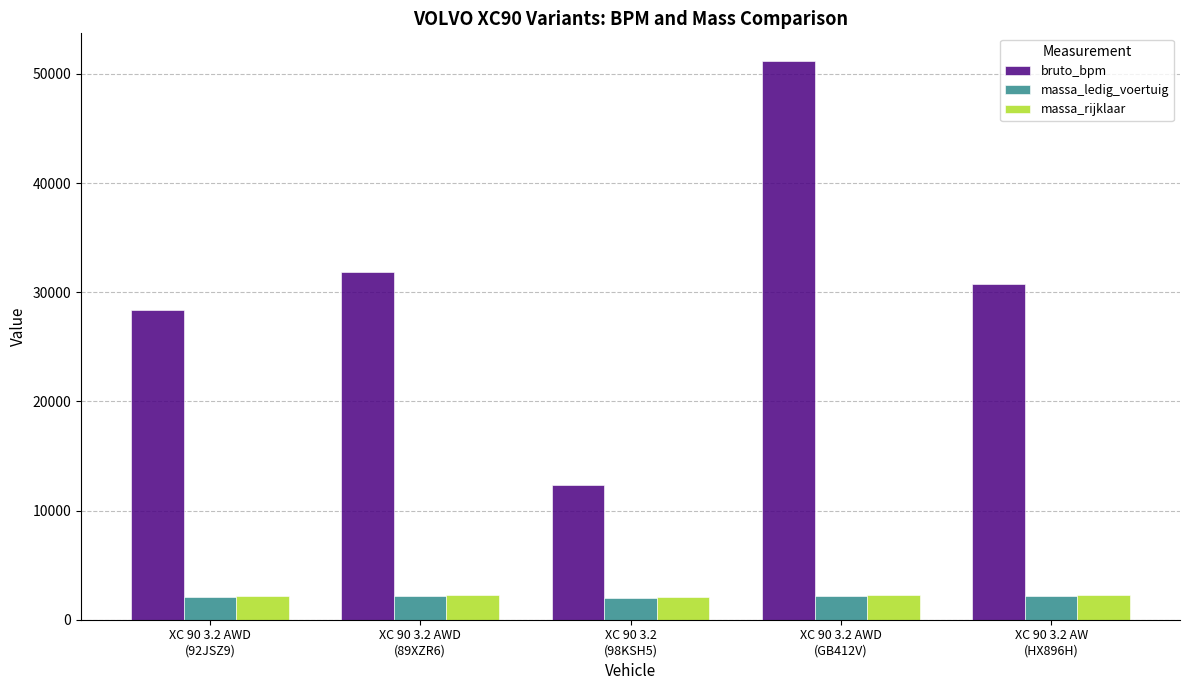

The value of massa_rijklaar at XC 90 3.2 AWD
(92JSZ9) is 2190. True or false?

True